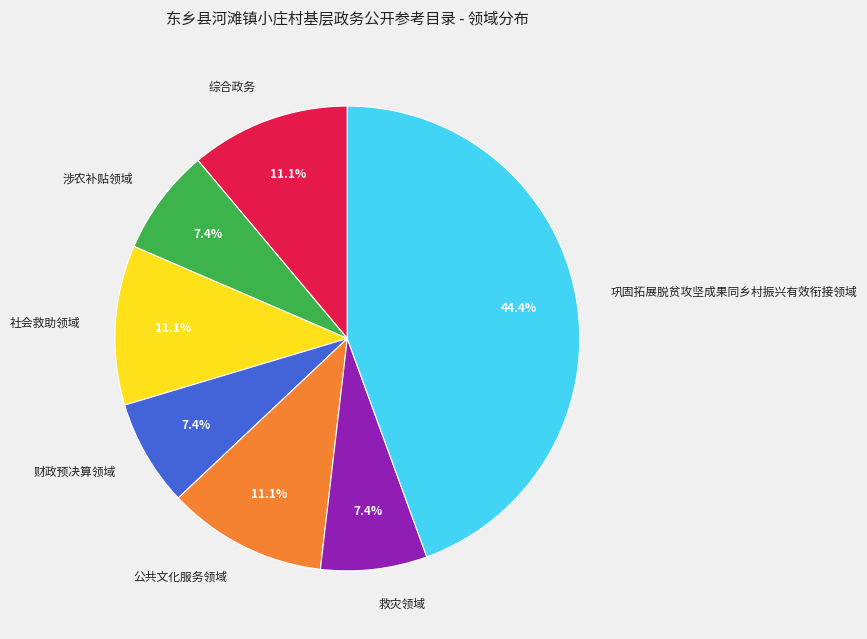

Which slice is the largest?

巩固拓展脱贫攻坚成果同乡村振兴有效衔接领域